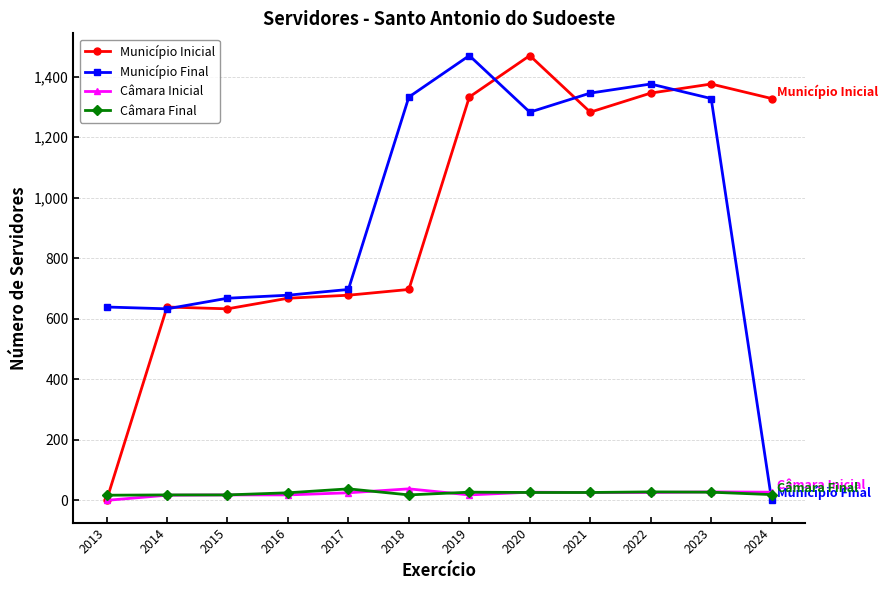

What is the maximum value for Câmara Final?

38